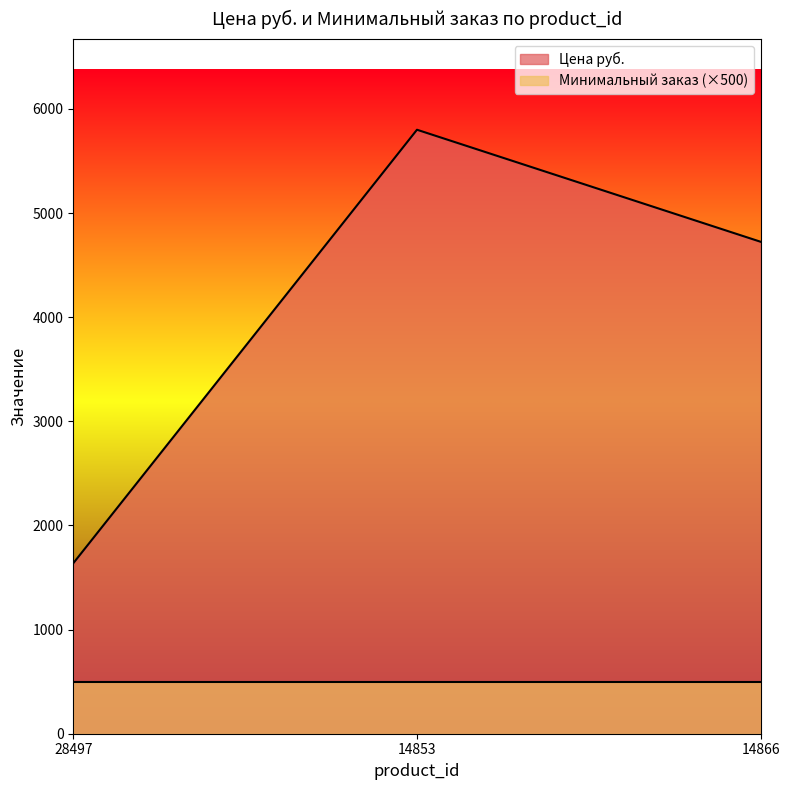

The value at 14853 is 5800. True or false?

True